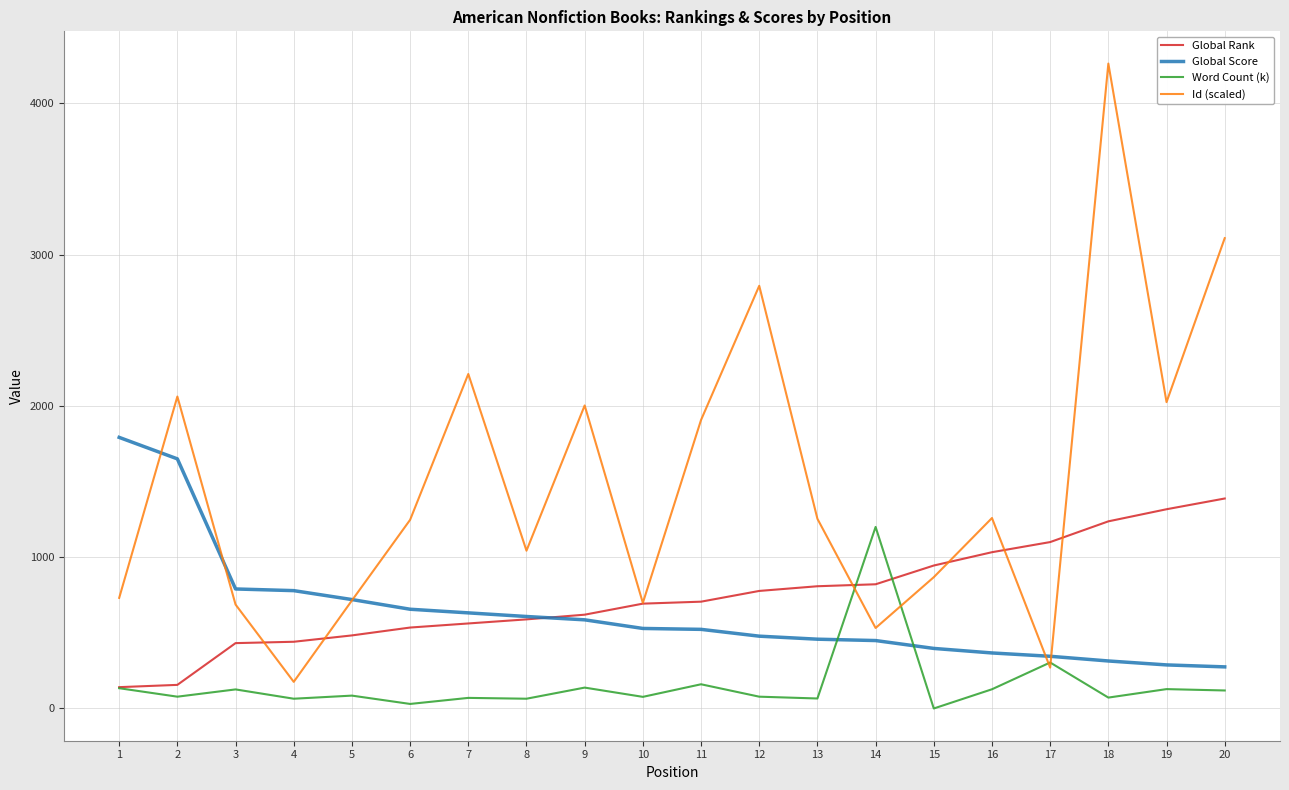

How many values in the Global Score series are below 529?

10